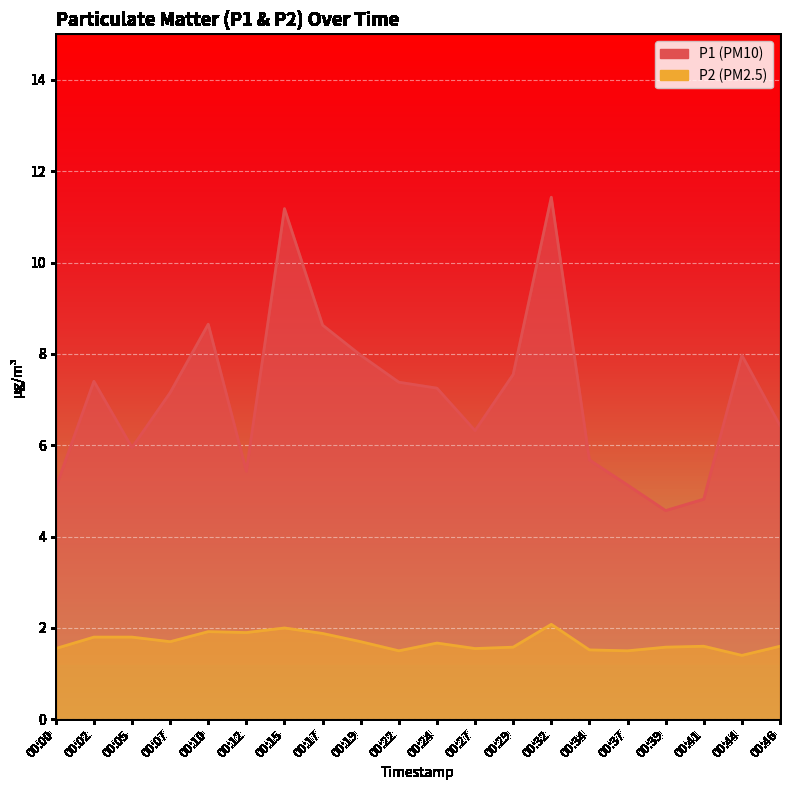

Read the P1 value at 00:41.

4.8